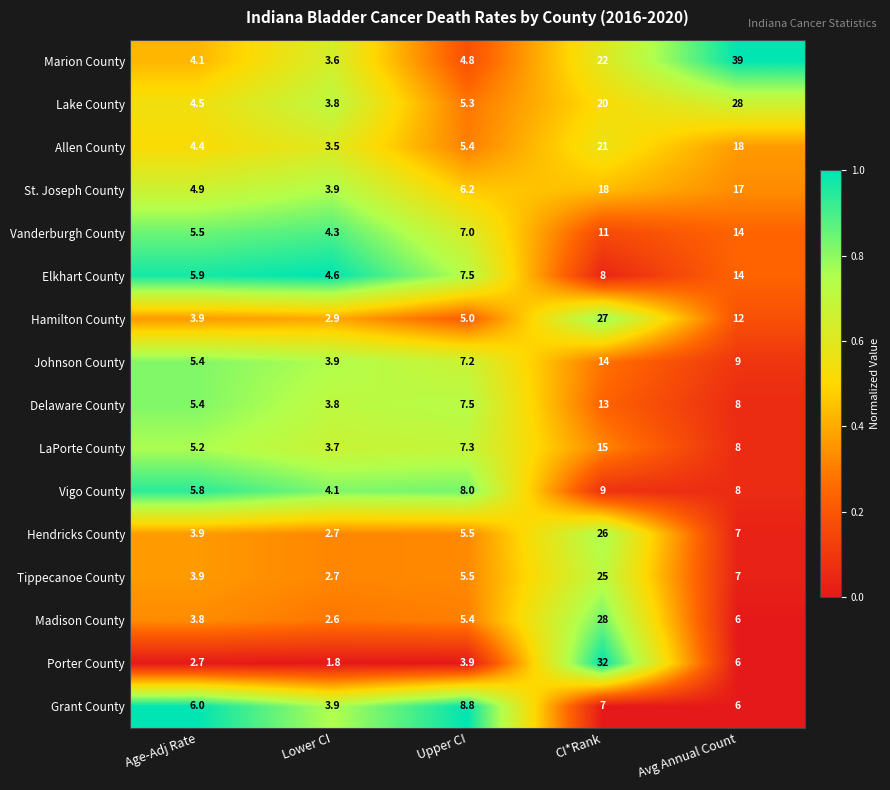

Is it true that Grant County equals 6.0 at Age-Adj Rate?

True